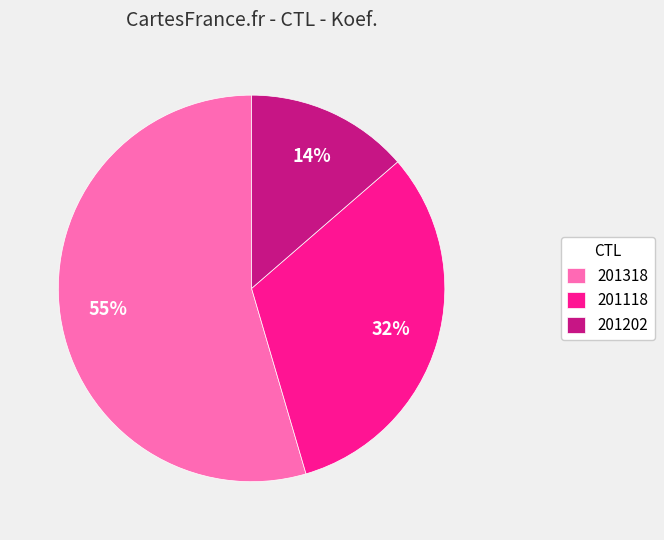

To the nearest percent, what is the average slice percentage?

33%